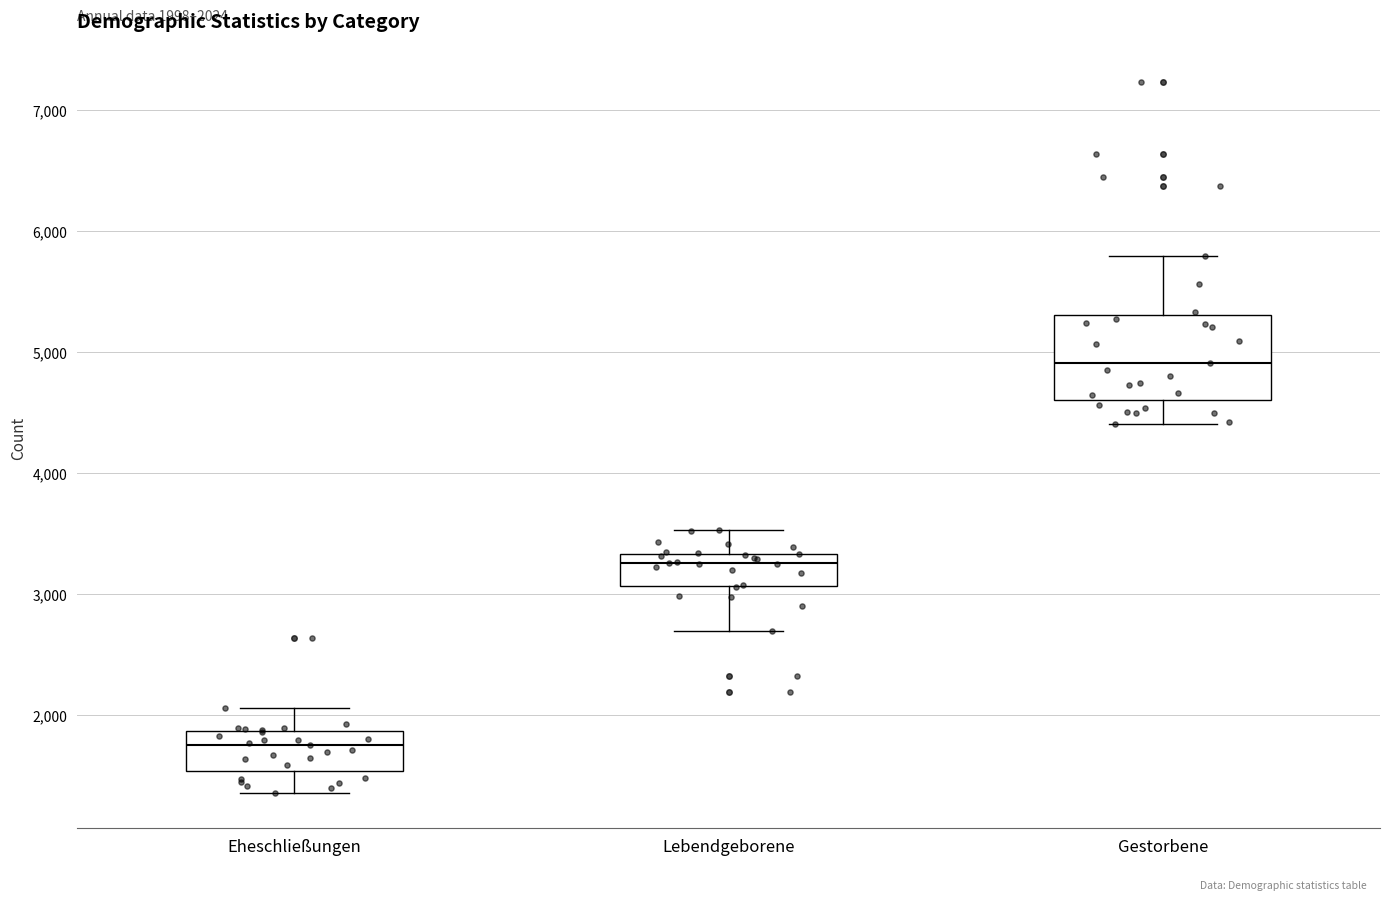

Which box's median line is the lowest?

Eheschließungen